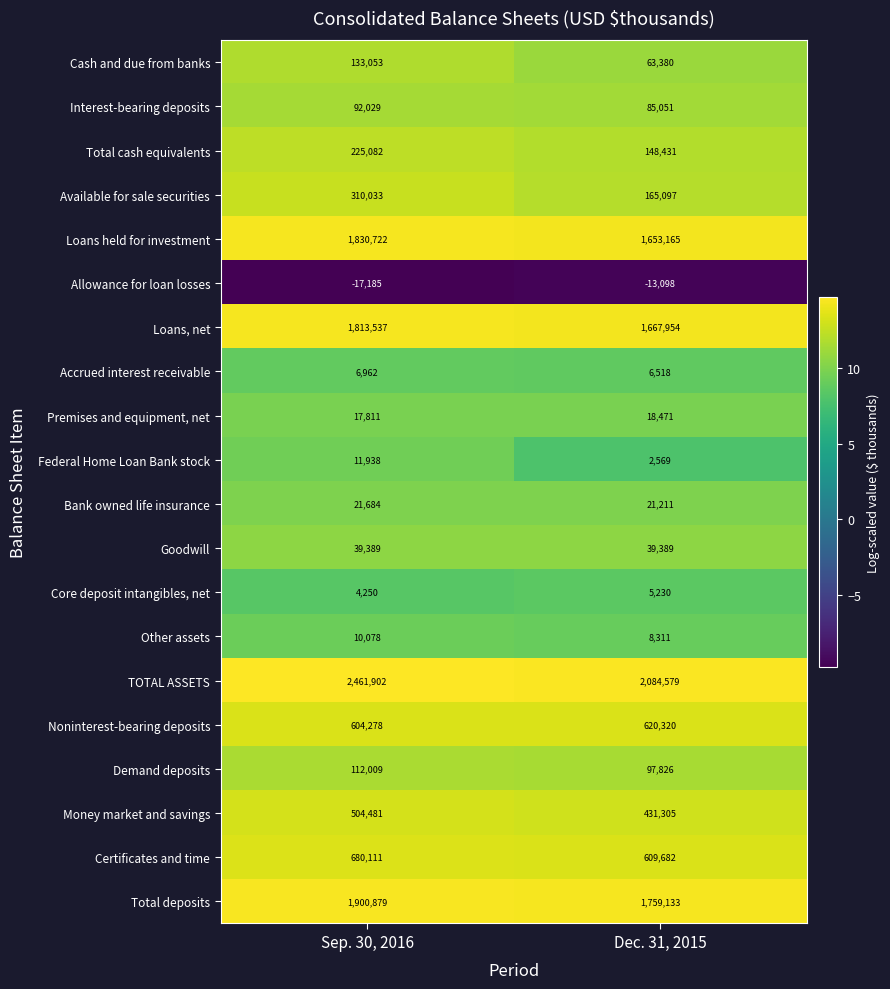

At which category does the chart reach its minimum across all series?

Sep. 30, 2016